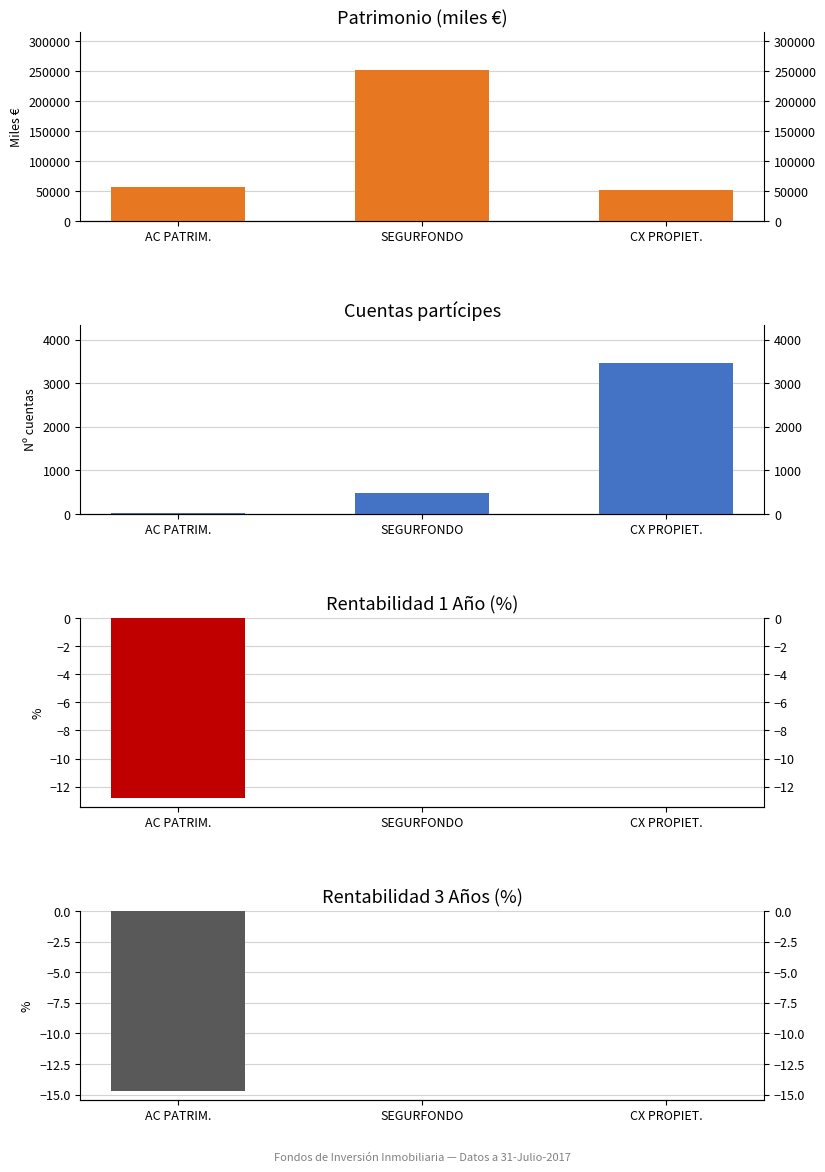

Are the bars horizontal?

No